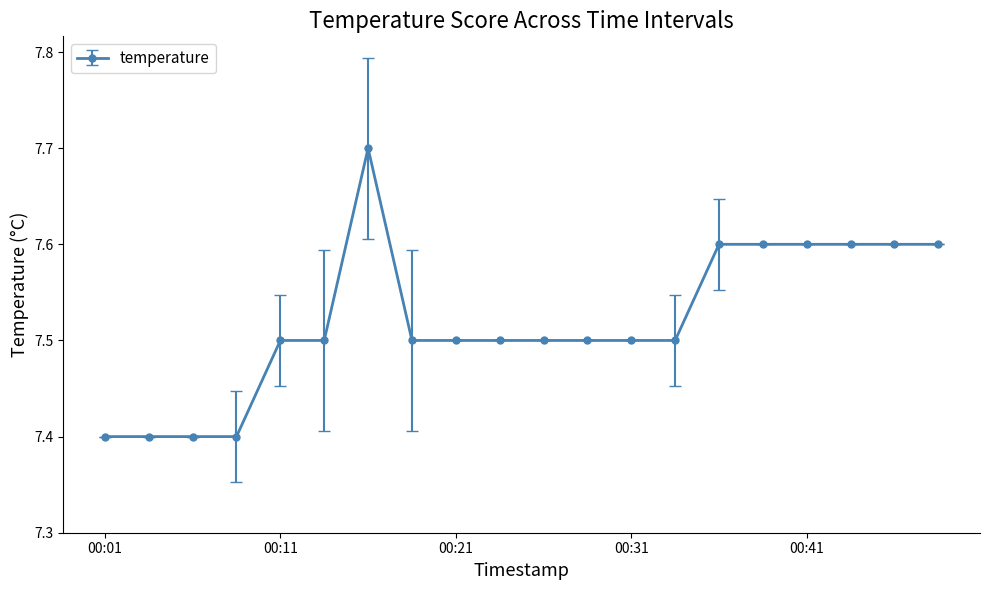

What is the maximum value shown in the chart?

7.7